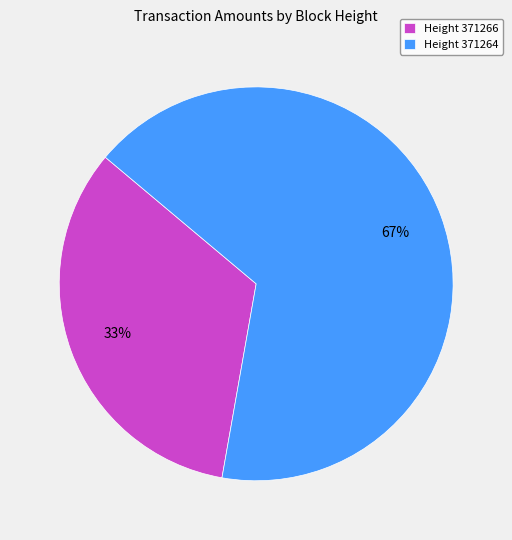

What is the ratio of the value at Height 371264 to the value at Height 371266?

2.0